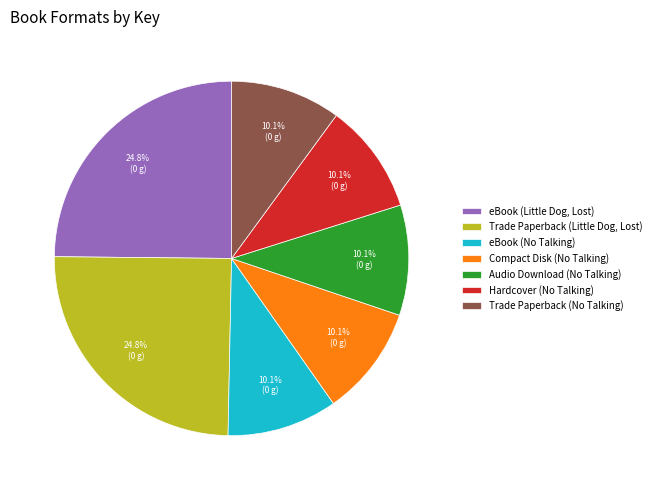

What is the ratio of the value at Trade Paperback (Little Dog, Lost) to the value at Hardcover (No Talking)?

2.5